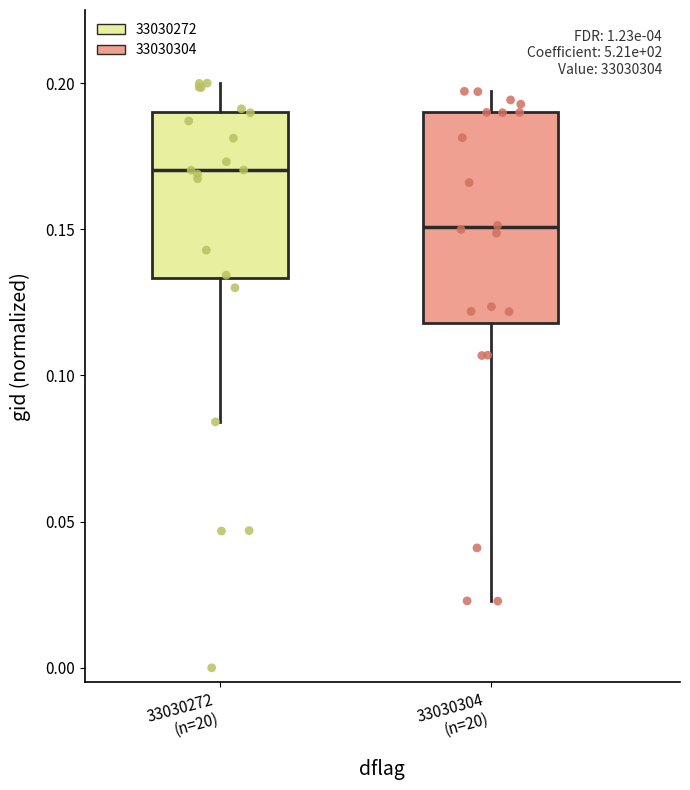

Reading left to right, read every box against the y-axis: the position of its median line, the range the box covers, and the ends of its whiskers. The values are not printed on the chart, so give them approximately, as read against the axis.

33030272 (n=20): median 0.170, box 0.135 to 0.190, whiskers 0.085 to 0.200
33030304 (n=20): median 0.150, box 0.120 to 0.190, whiskers 0.025 to 0.195